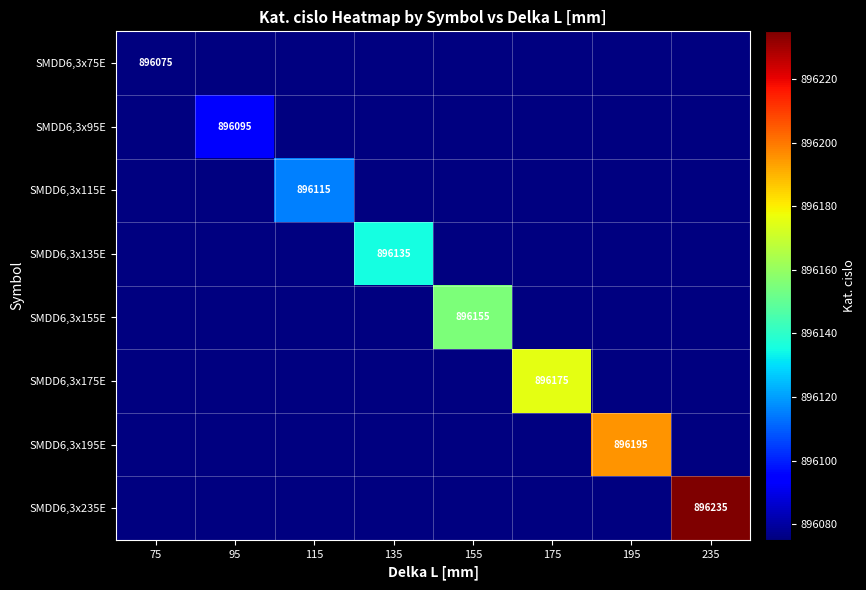

Is it true that SMDD6,3x195E equals 896195 at 195?

True